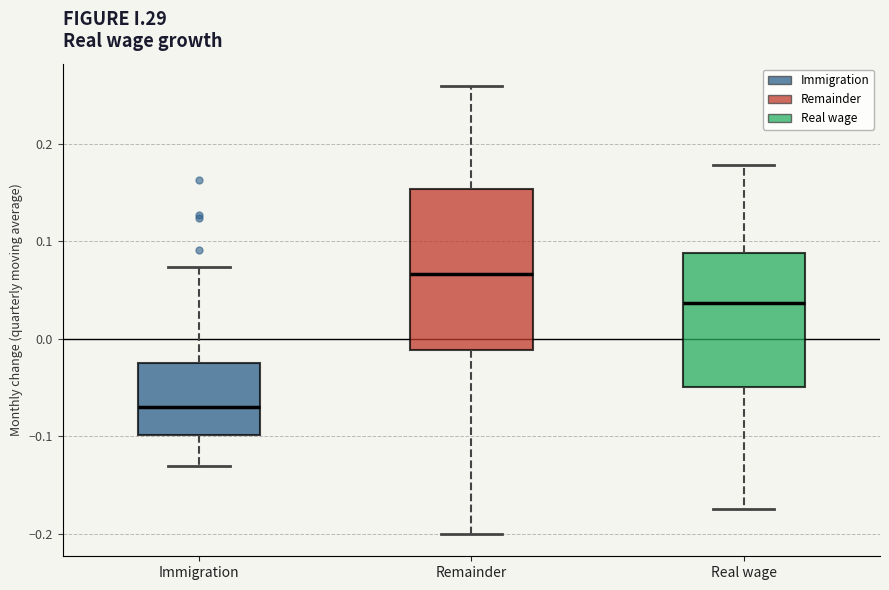

Where does the median line of the box for Remainder sit on the y-axis? The values are not printed on the chart, so give them approximately, as read against the axis.

0.07